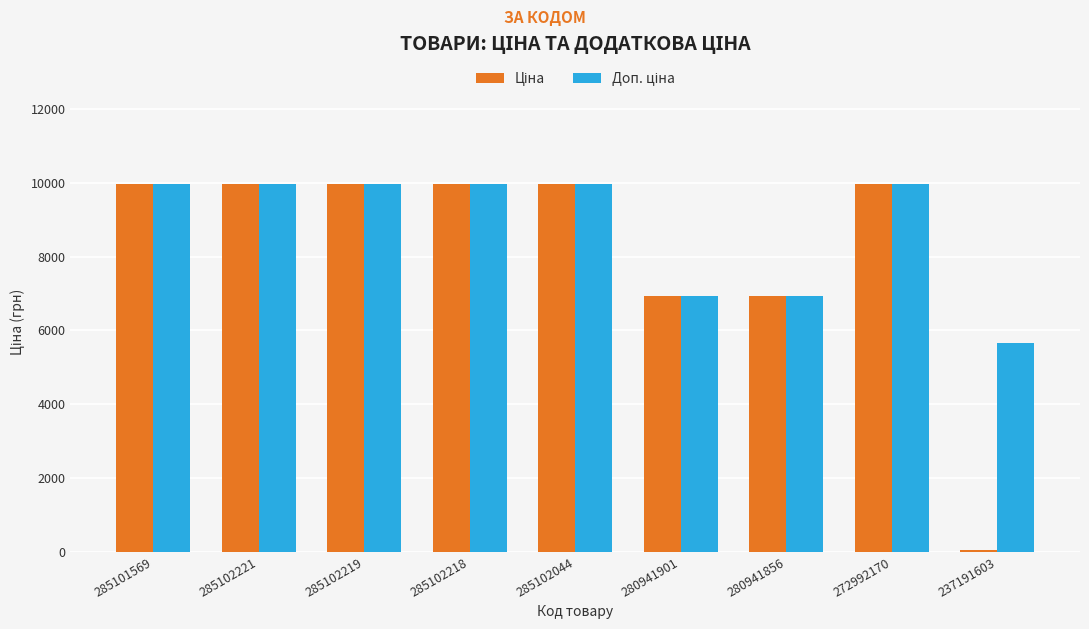

At how many categories does at least one series exceed 1069?

9